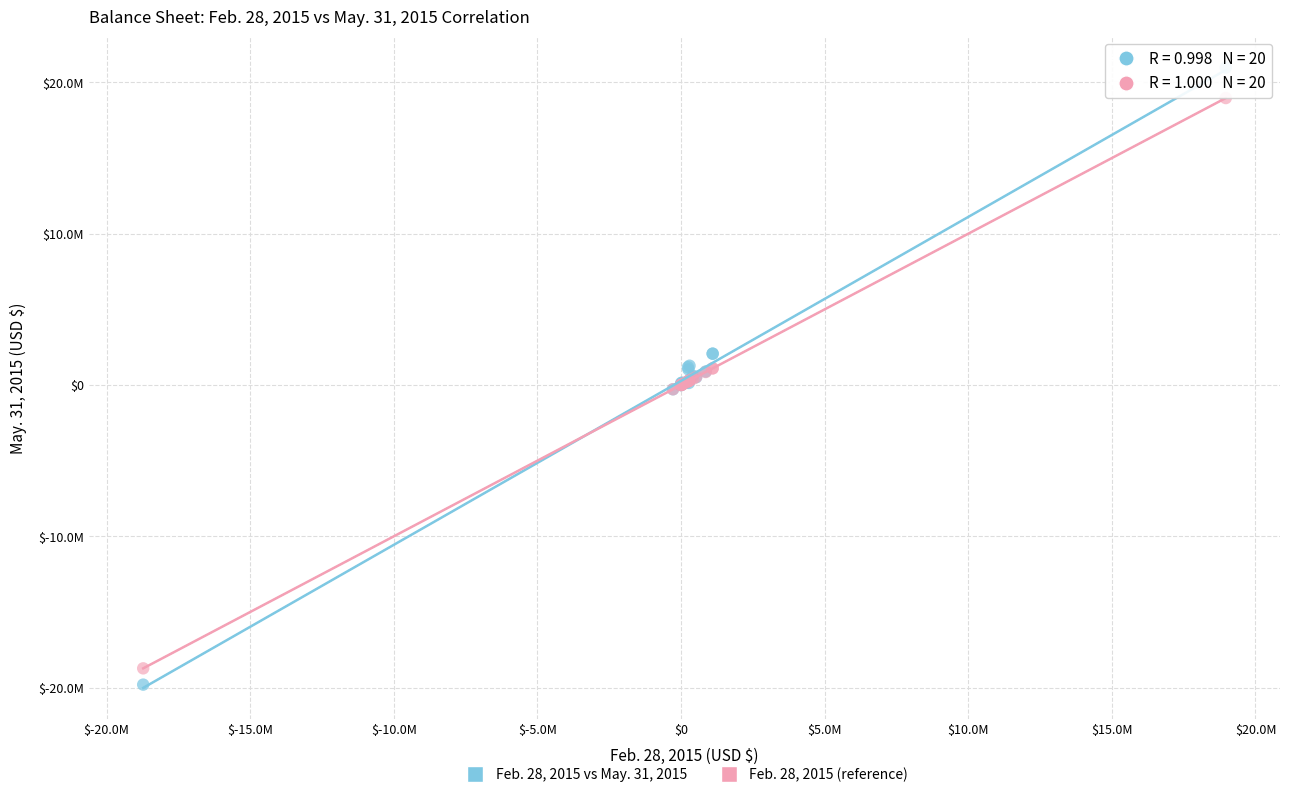

Which series reaches the maximum Y coordinate?

Feb. 28, 2015 vs May. 31, 2015